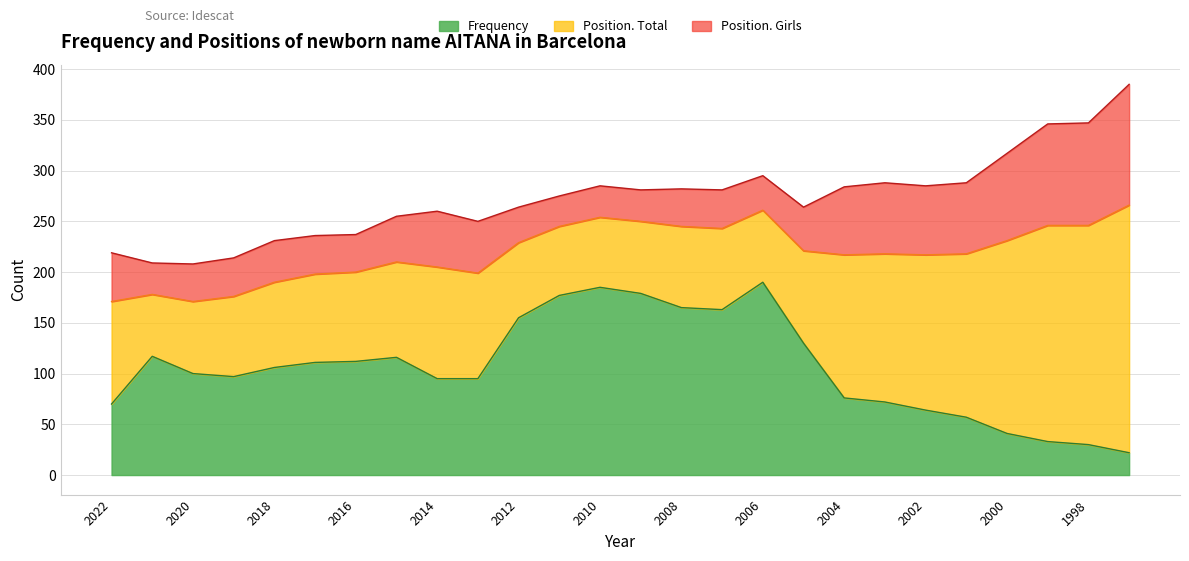

Which series has the largest total across all categories?

Position. Total